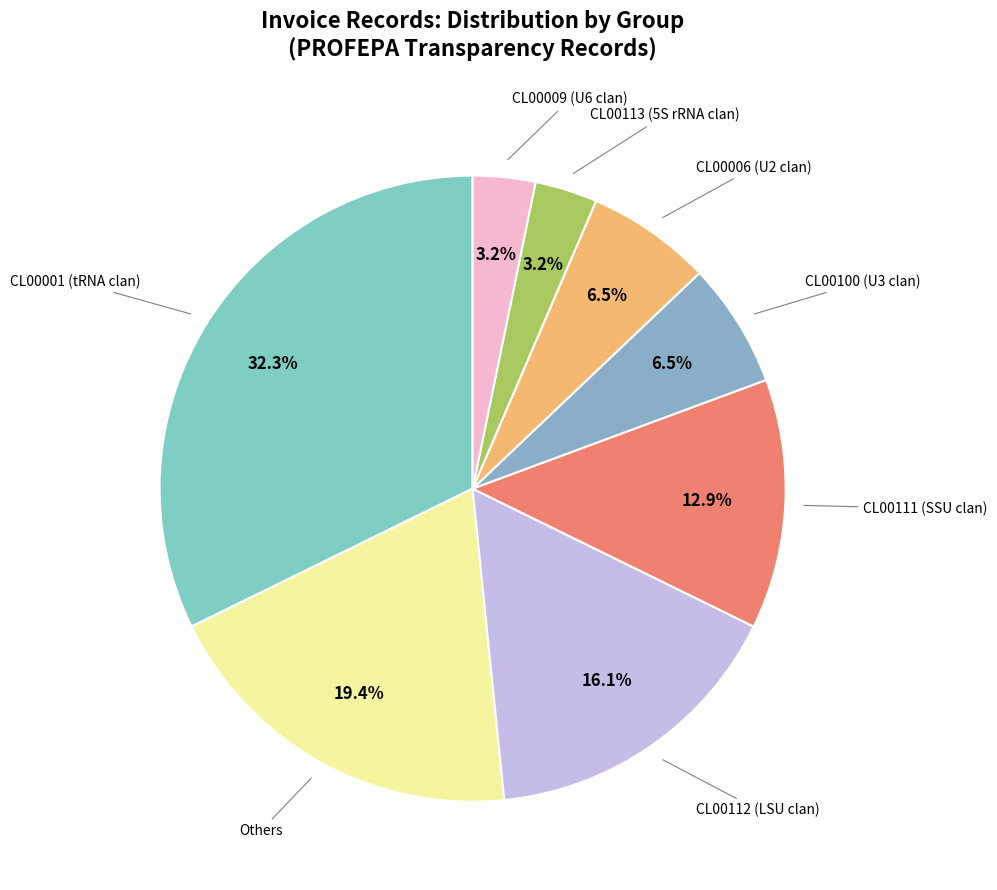

Count the number of slices in the pie.

8